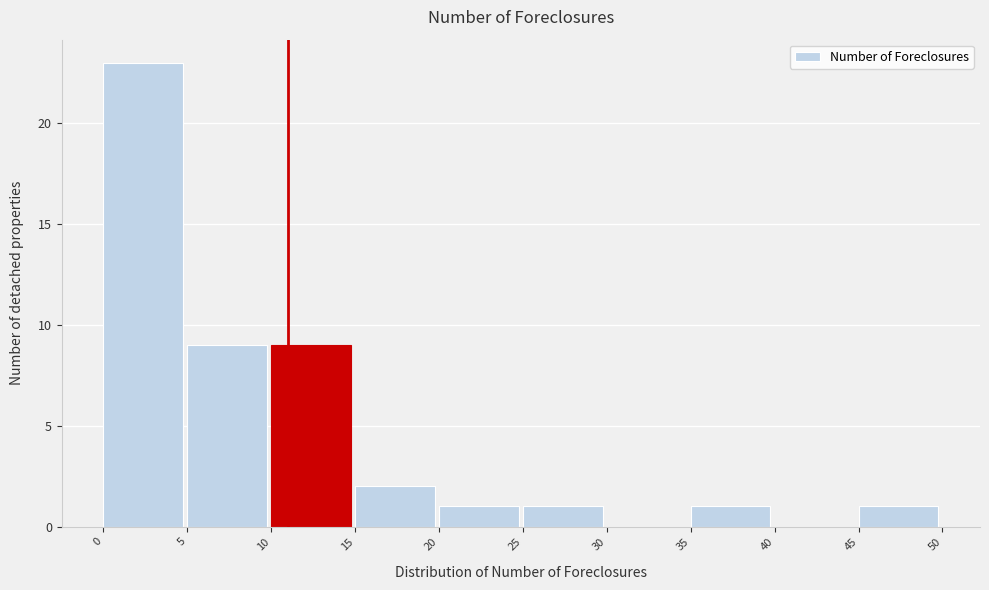

Over which range of the x-axis is the bar tallest?

0 to 5